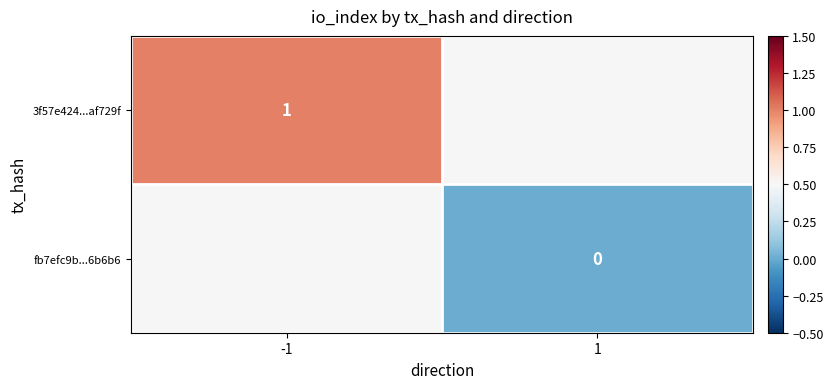

Is it true that 3f57e424...af729f equals 1.0 at -1?

True